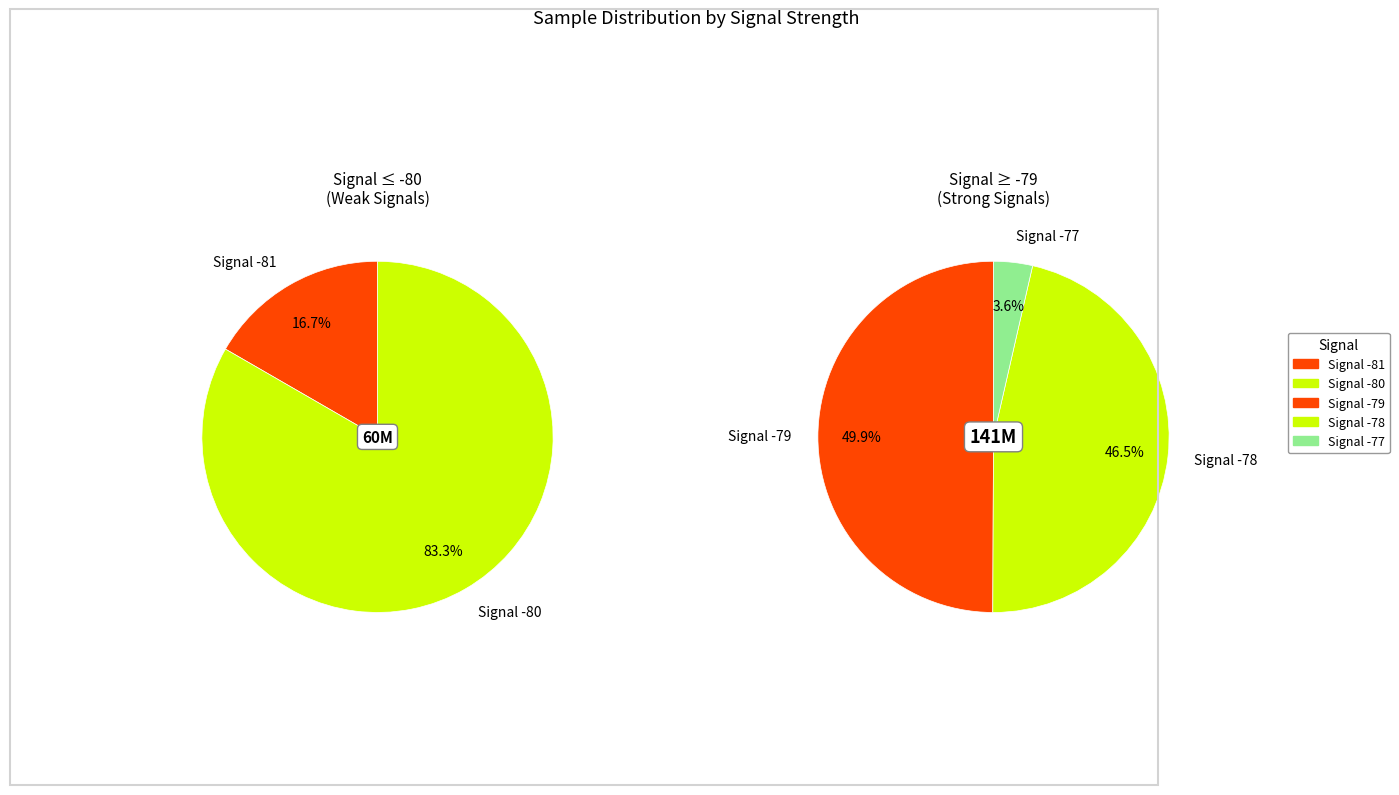

Is 38 the majority of the pie?

No